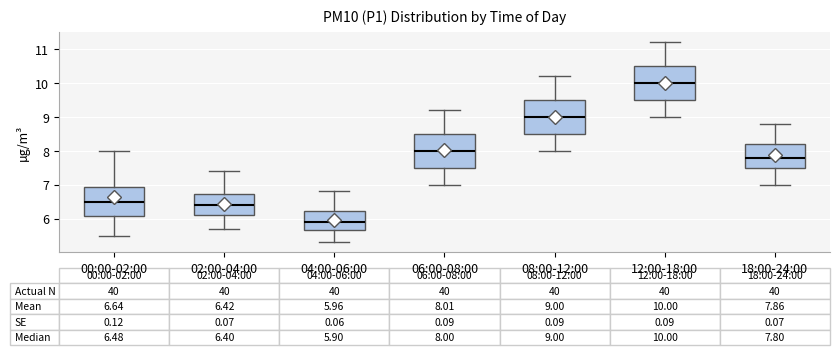

Which box has the highest median line?

12:00-18:00